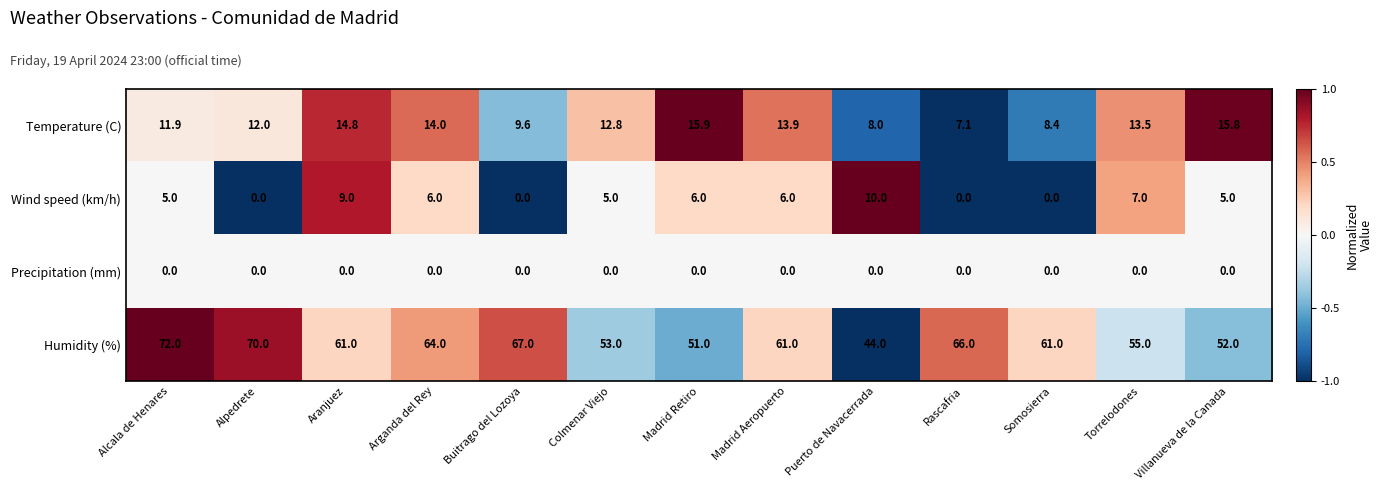

How many distinct data groups are displayed?

4